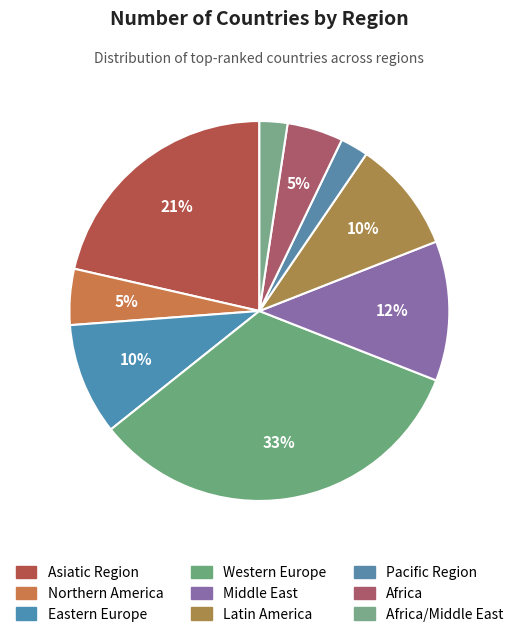

Does any single category account for the majority?

No